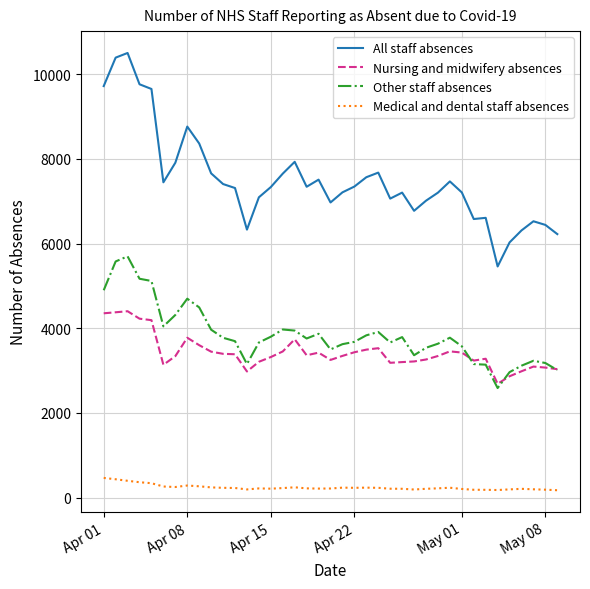

What is the lowest value of the Other staff absences series?

2589